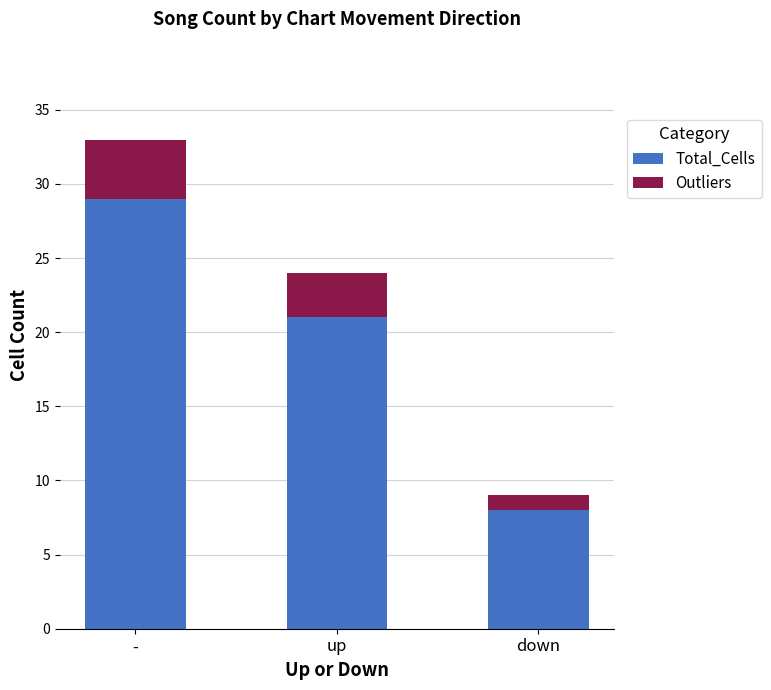

How many data points in Total_Cells are above 24?

1